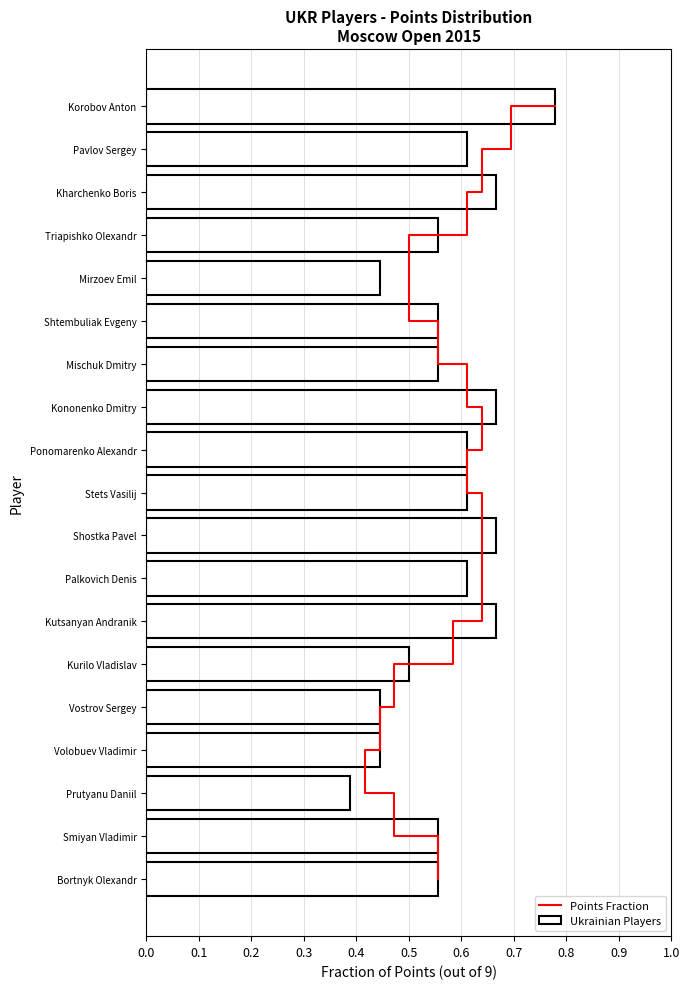

True or false: Ukrainian Players has a value of 0.4 at Ponomarenko Alexandr.

False